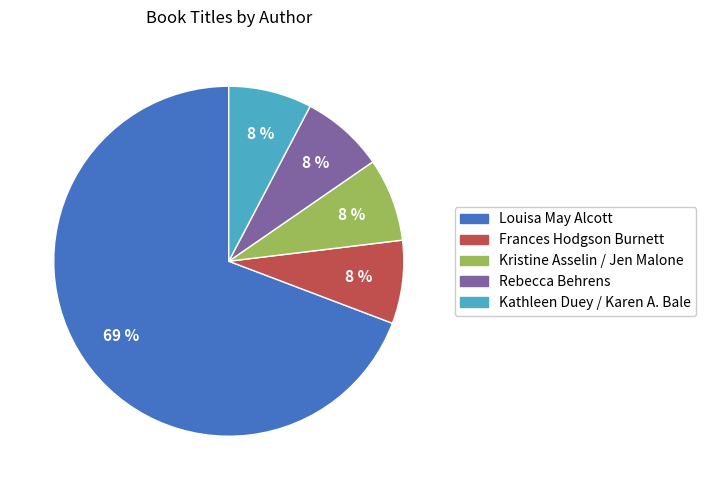

To the nearest percent, what is the average slice percentage?

20%